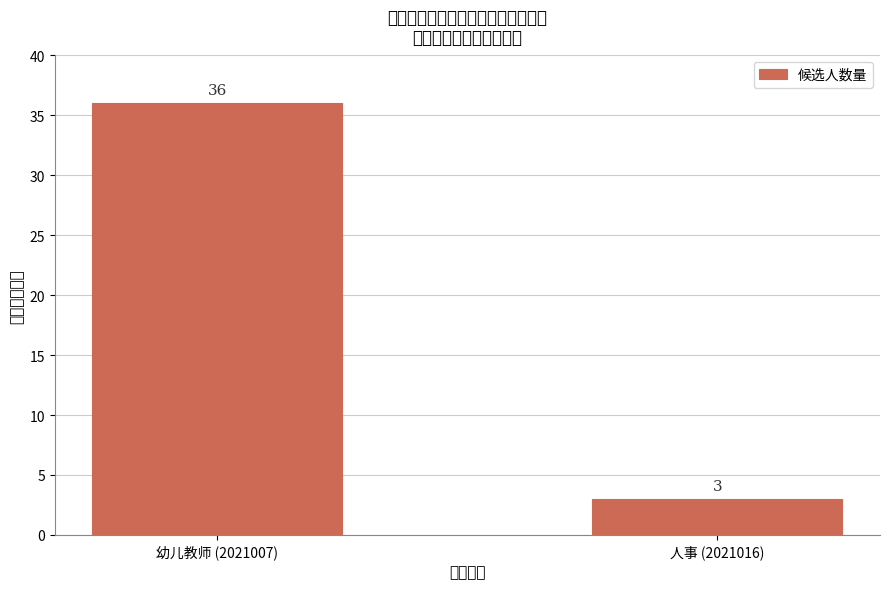

Reading left to right, list all the values displayed in this chart.

幼儿教师 (2021007)=36	人事 (2021016)=3